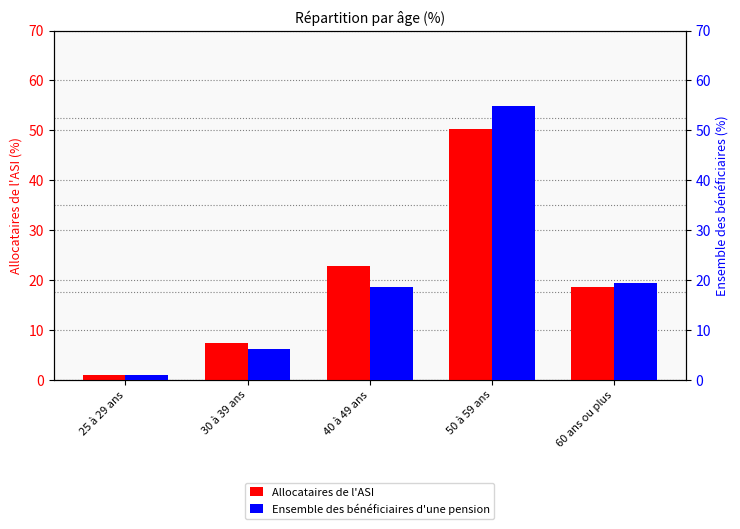

Which category has the lowest value across all series?

25 à 29 ans